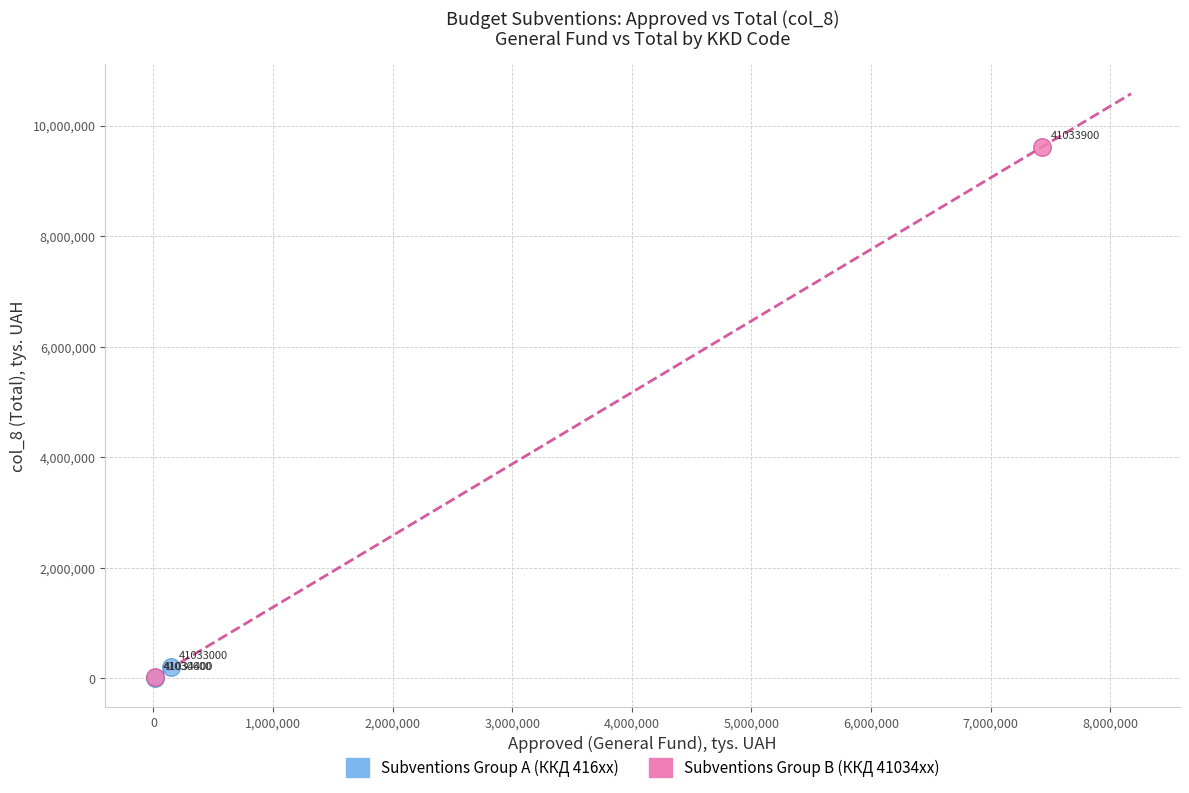

What are all the series names shown in the legend?

Subventions Group A (ККД 416xx), Subventions Group B (ККД 41034xx)